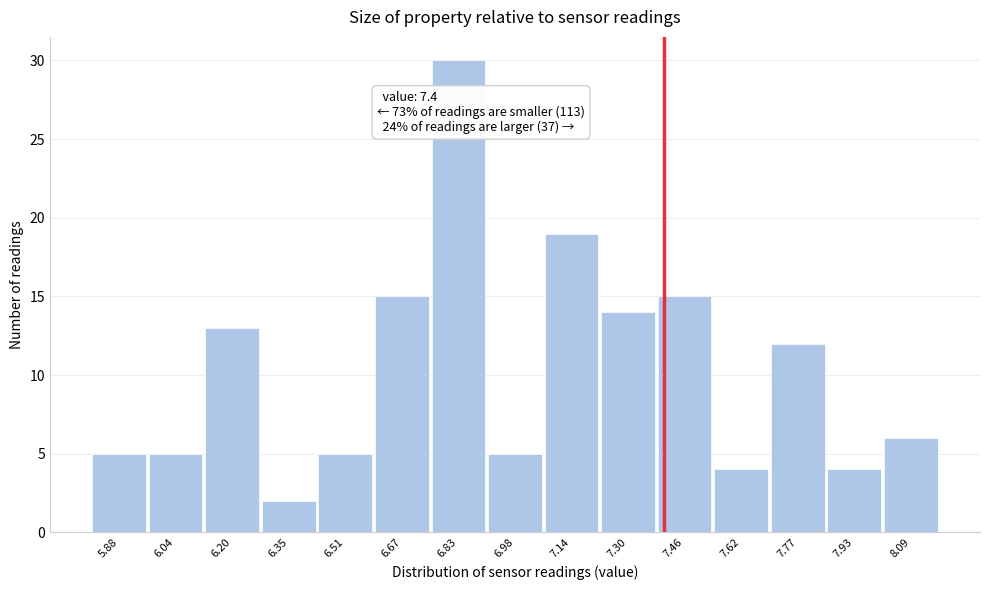

Which range on the x-axis has the tallest bar?

6.748 to 6.906